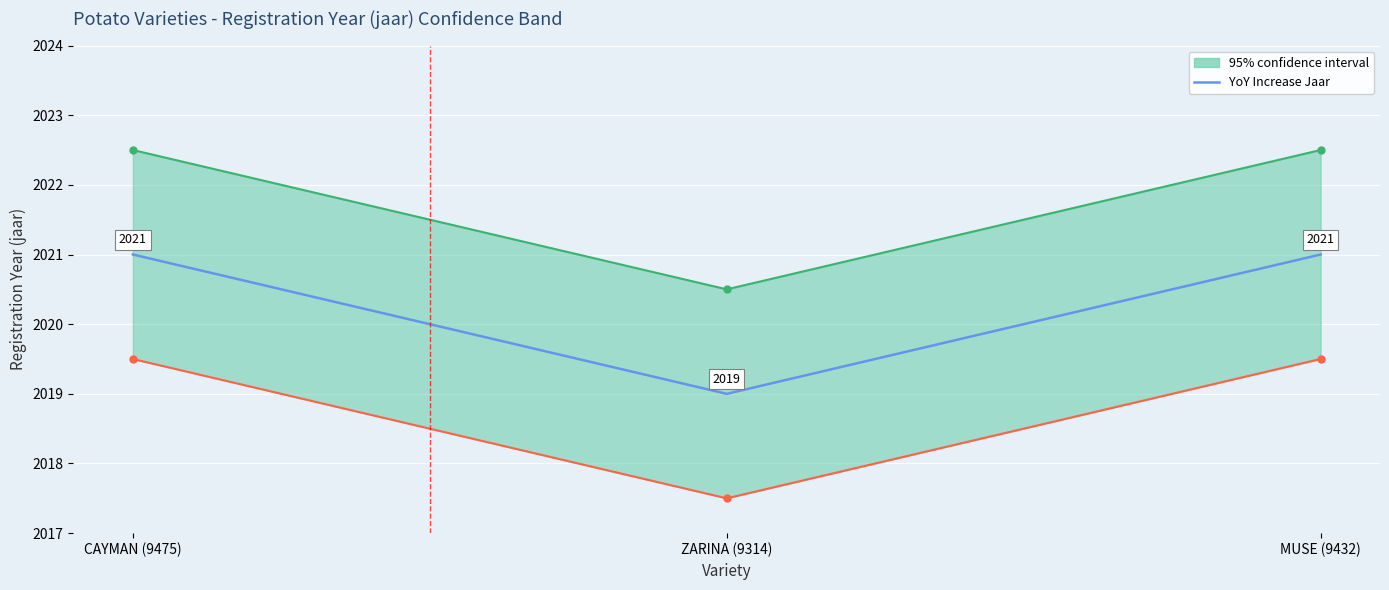

What is the greatest value displayed?

2021